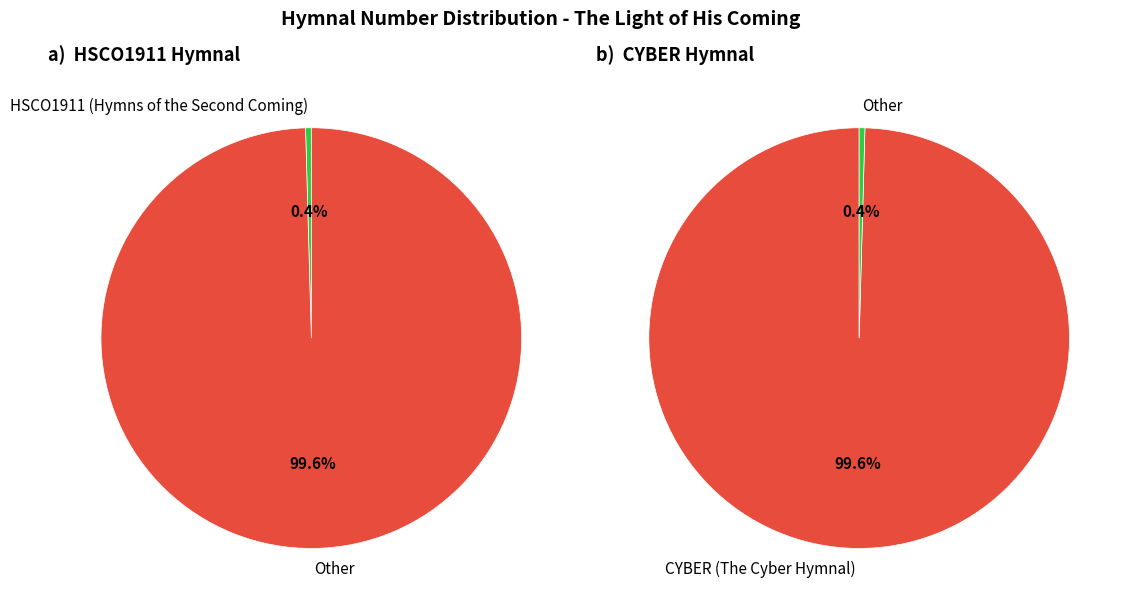

Which slice represents more than half of the pie?

CYBER